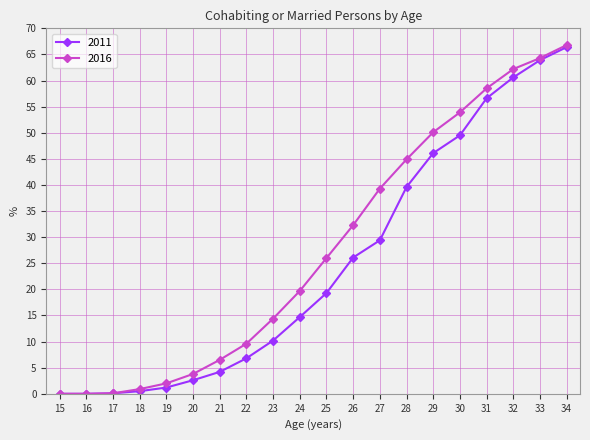

How many data points in 2011 are above 19?

10